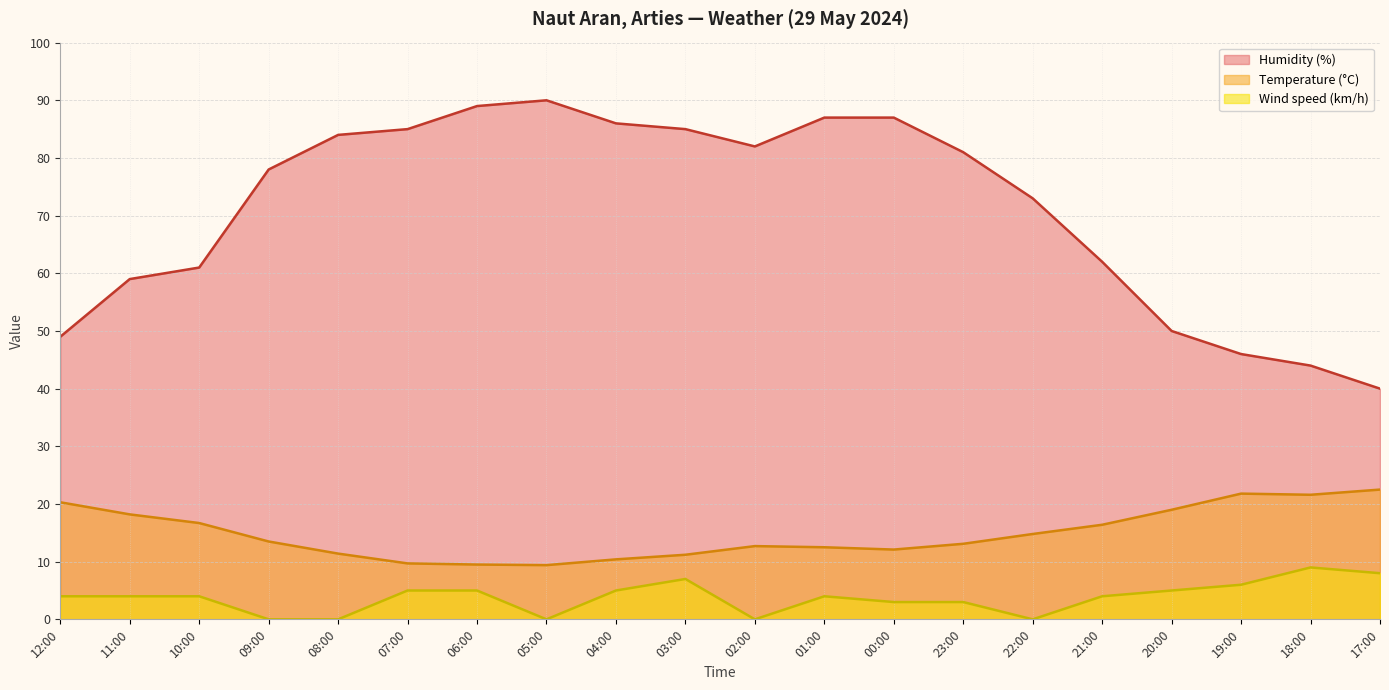

In Temperature (°C), how many points are lower than both neighbors (excluding endpoints)?

3